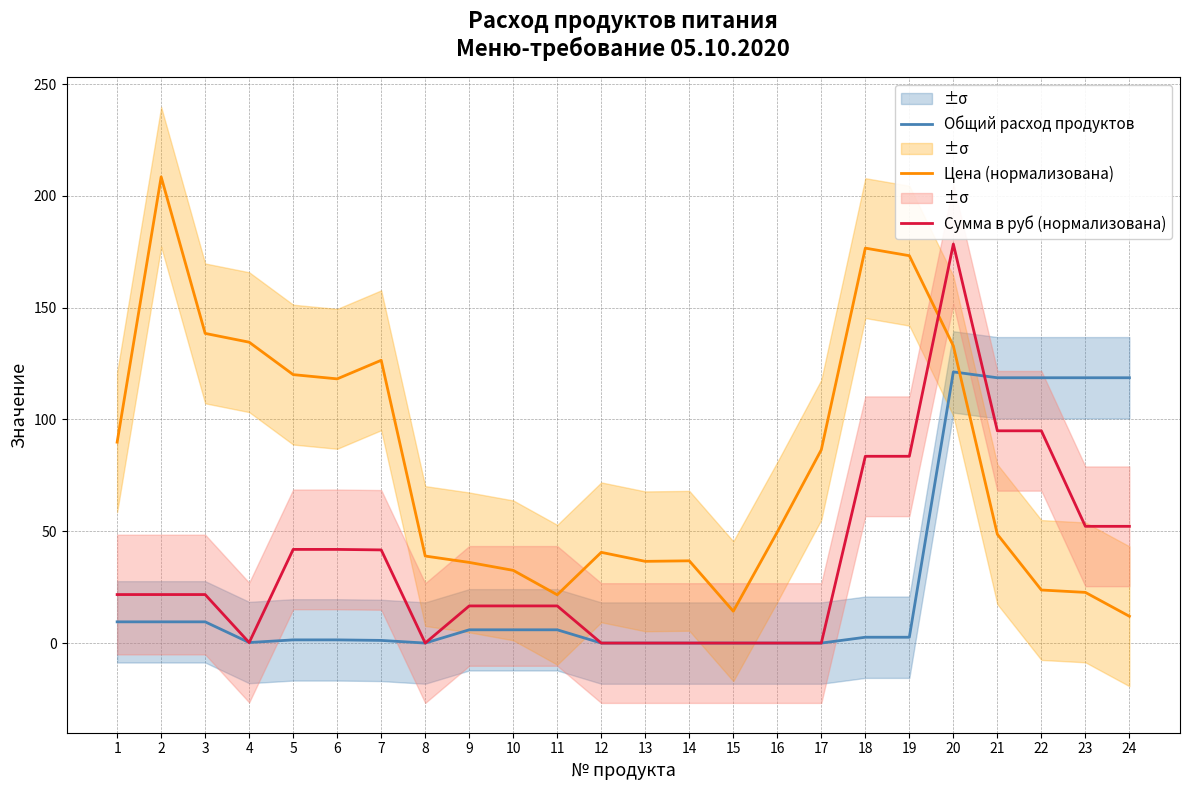

Rank the categories by Цена (нормализована) value from lowest to highest.

24, 15, 11, 23, 22, 10, 9, 13, 14, 8, 12, 21, 16, 17, 1, 6, 5, 7, 20, 4, 3, 19, 18, 2